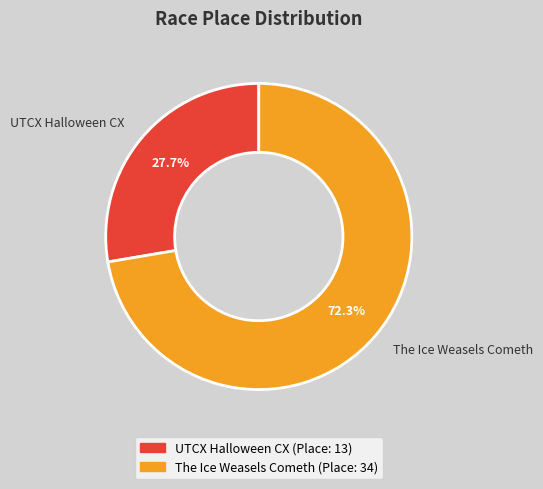

Rank the categories by value from highest to lowest.

The Ice Weasels Cometh, UTCX Halloween CX